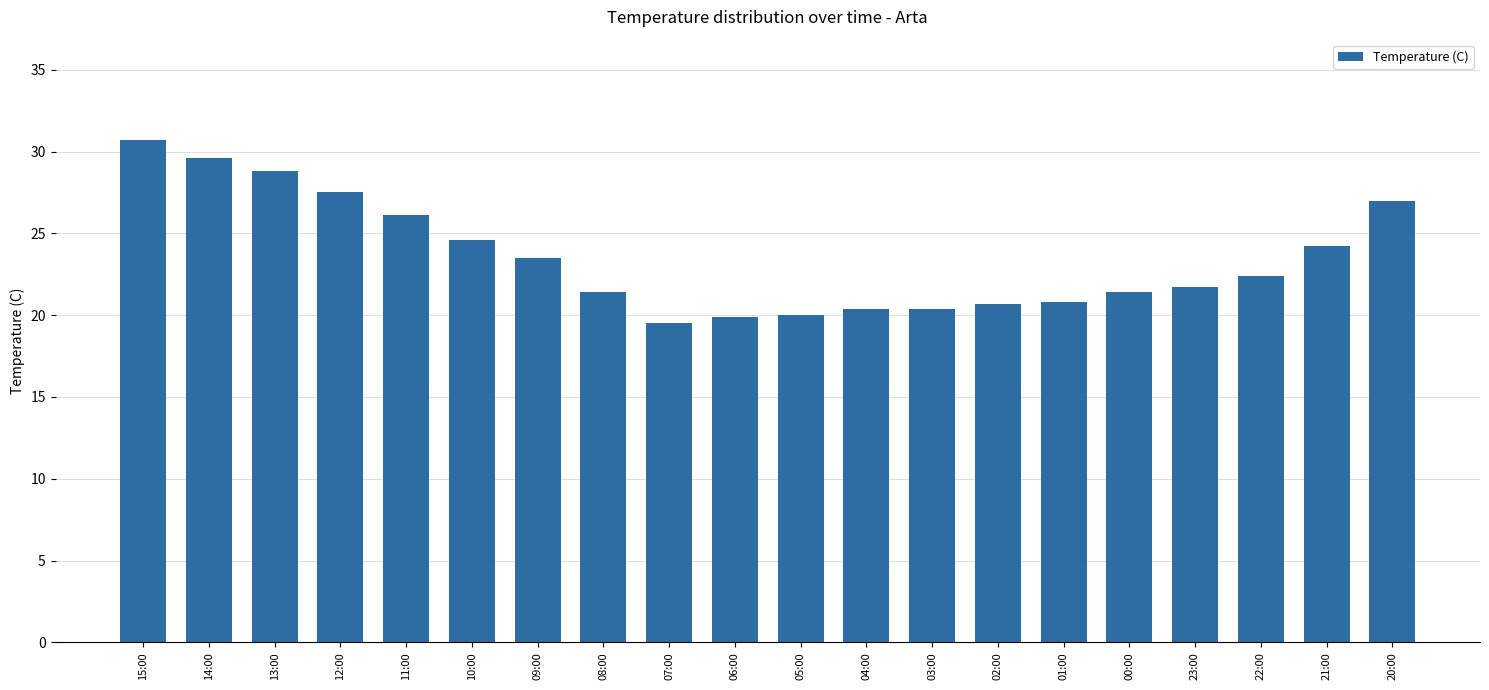

Does the chart contain stacked bars?

No